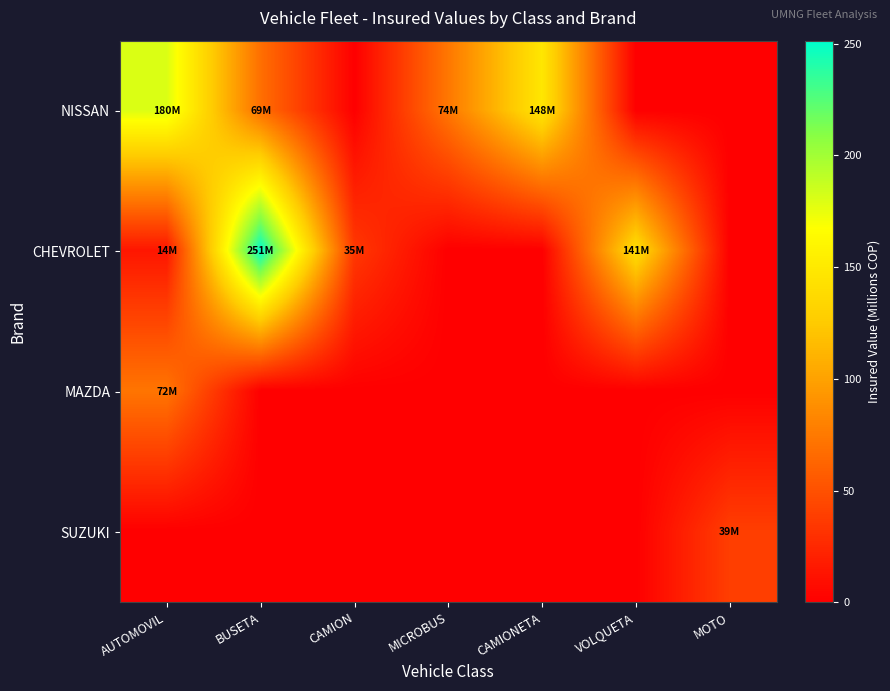

List the series in order of their peak value, lowest first.

SUZUKI, MAZDA, NISSAN, CHEVROLET